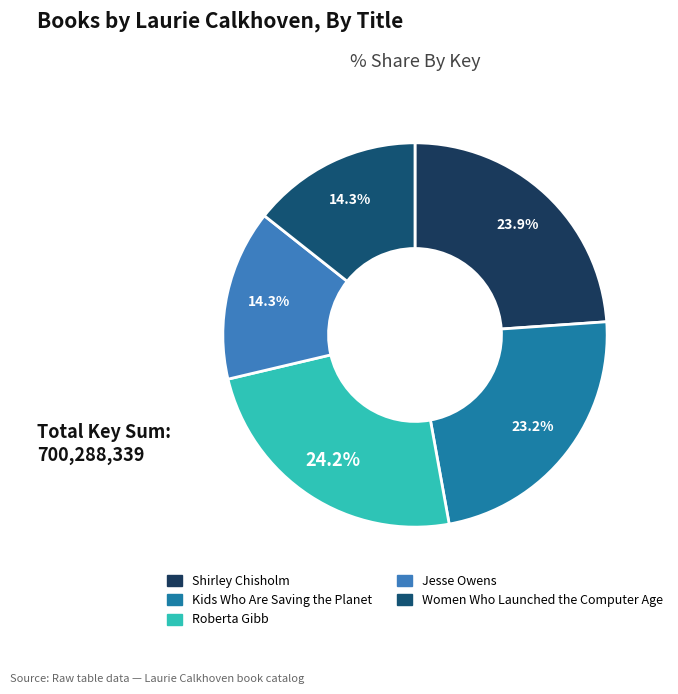

Is Women Who Launched the Computer Age the majority of the pie?

No